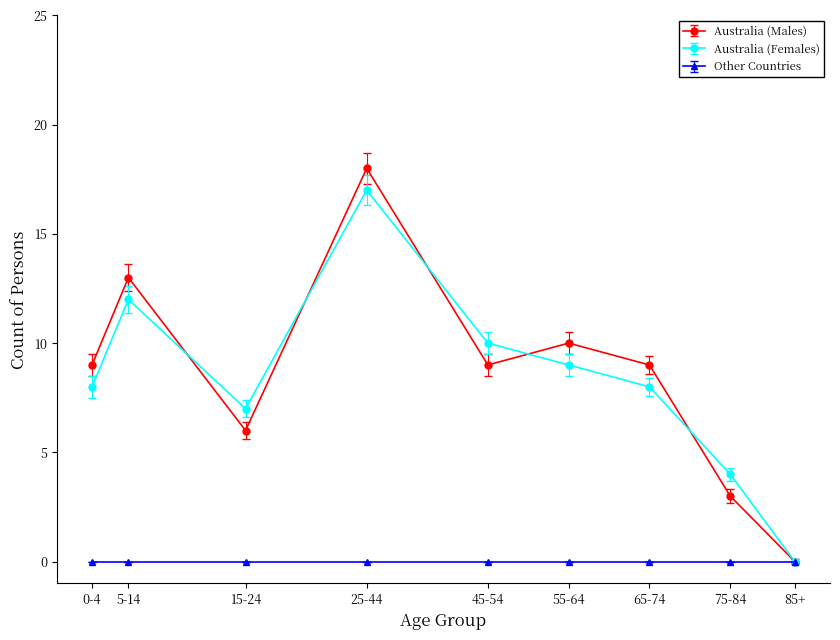

True or false: Australia (Females) and Australia (Males) intersect in this chart.

True